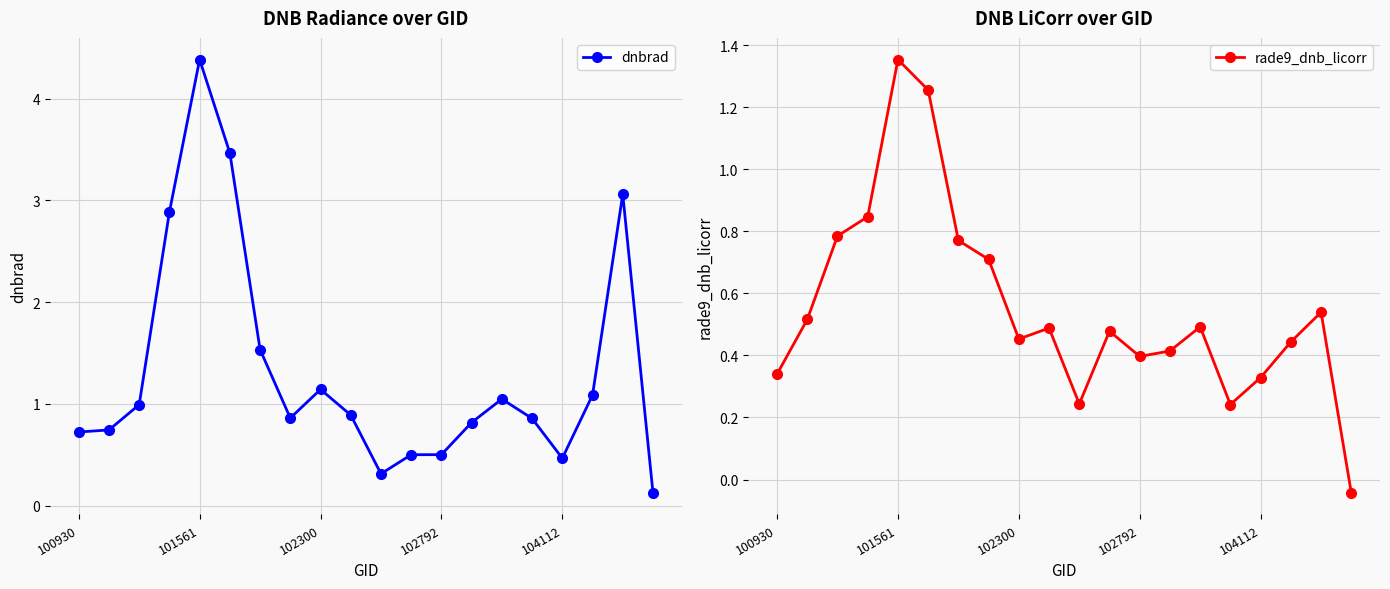

Does the chart have visible grid lines?

Yes